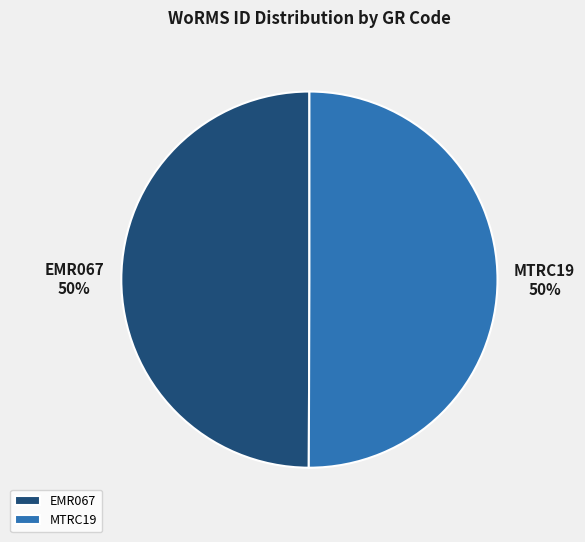

Is the sum of EMR067 and MTRC19 greater than half?

Yes